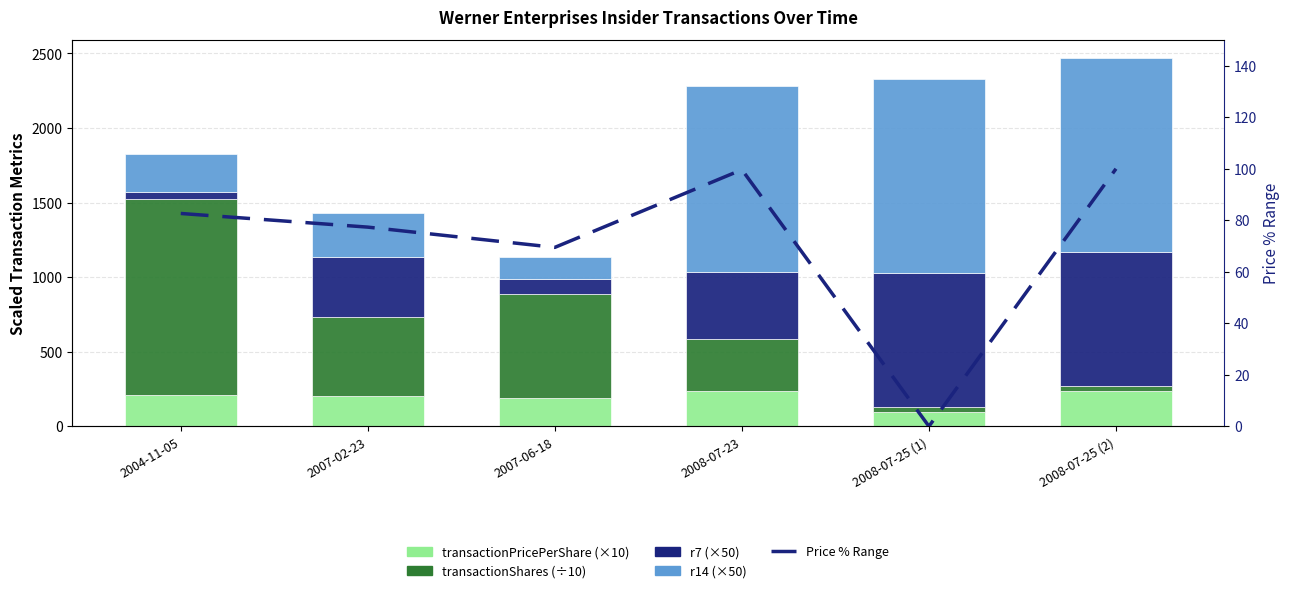

List the labels in order of transactionShares value, largest first.

2004-11-05, 2007-06-18, 2007-02-23, 2008-07-23, 2008-07-25 (1), 2008-07-25 (2)